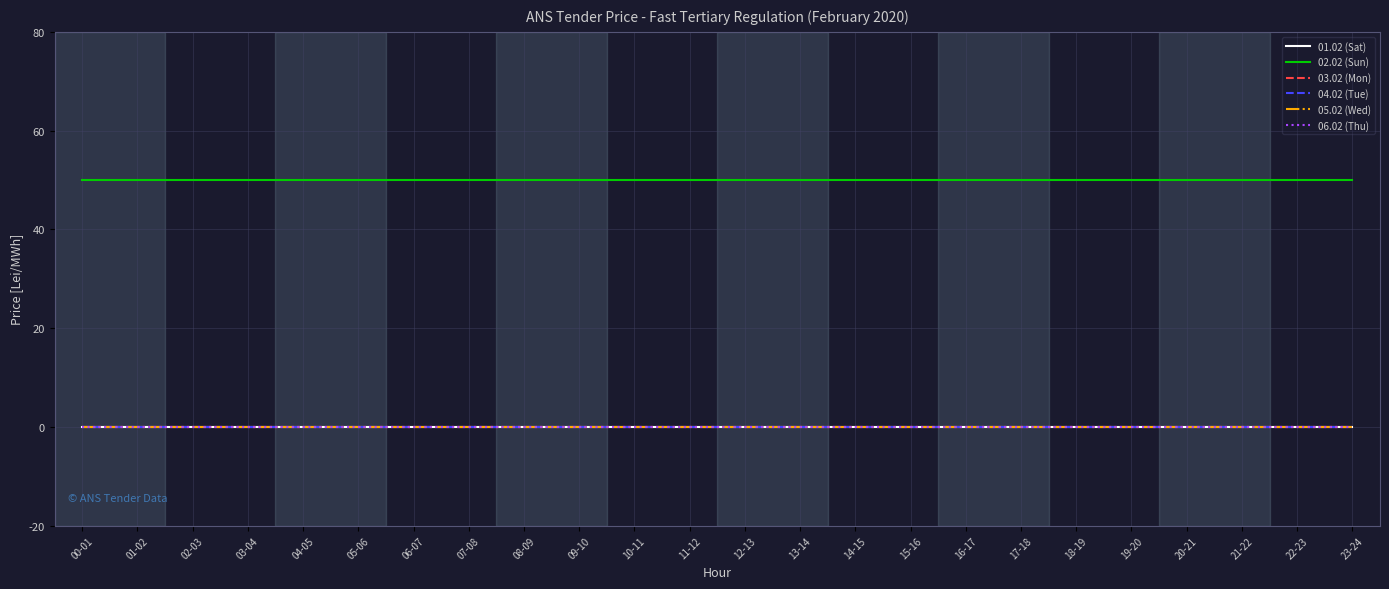

Does the chart display data point markers on the line(s)?

No